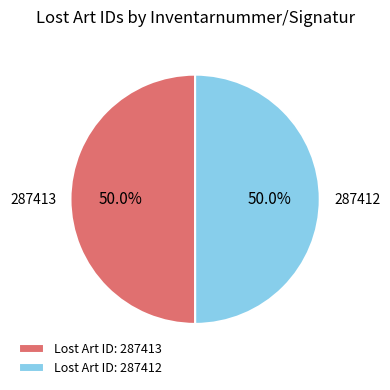

What is the ratio of the value at Lost Art ID: 287412 to the value at Lost Art ID: 287413?

1.0